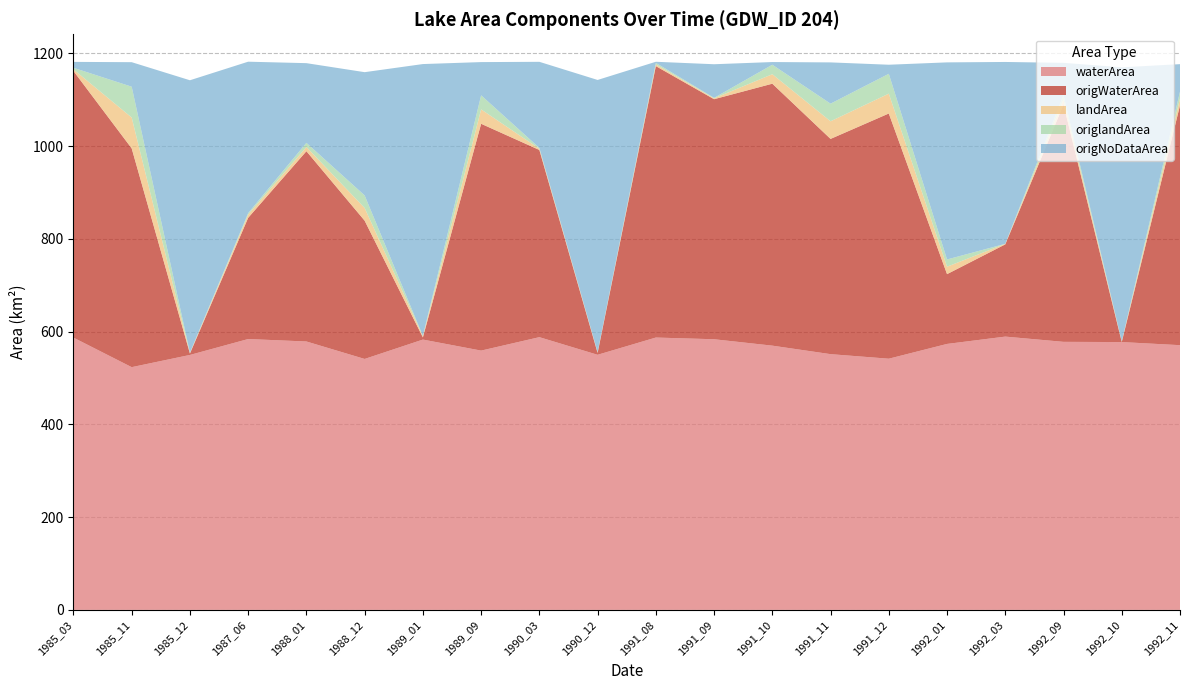

Reading right to left, extract all data points from this chart.

waterArea: 570.8	577.5	578.0	589.3	573.5	541.6	551.5	569.8	583.6	587.3	550.1	588.1	559.1	582.9	541.1	578.8	584.1	549.8	523.4	587.1
origWaterArea: 517.1	0.1	511.5	198.9	150.5	528.8	464.1	564.9	517.6	585.3	4.0	403.7	489.1	4.6	298.2	410.3	261.4	3.0	471.7	574.9
landArea: 14.9	1.3	10.5	1.1	16.0	42.8	38.0	20.5	1.9	3.6	1.6	2.6	31.0	3.0	27.3	9.1	7.0	1.2	66.5	3.5
origlandArea: 14.7	0.0	10.1	0.1	15.6	42.8	38.0	20.4	1.0	3.4	0.4	1.8	30.3	0.2	27.1	8.9	3.2	0.8	66.5	3.4
origNoDataArea: 59.2	591.0	69.4	392.1	425.0	19.5	89.0	5.8	72.5	2.4	586.6	185.6	71.6	586.2	265.8	171.8	326.5	587.3	52.9	12.7